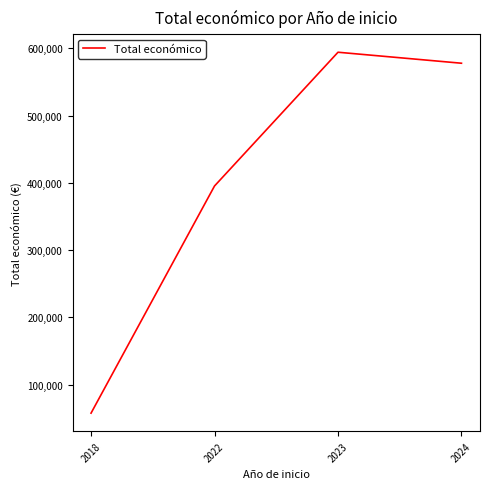

What is the change in value from 2022 to 2023?

+198906.5